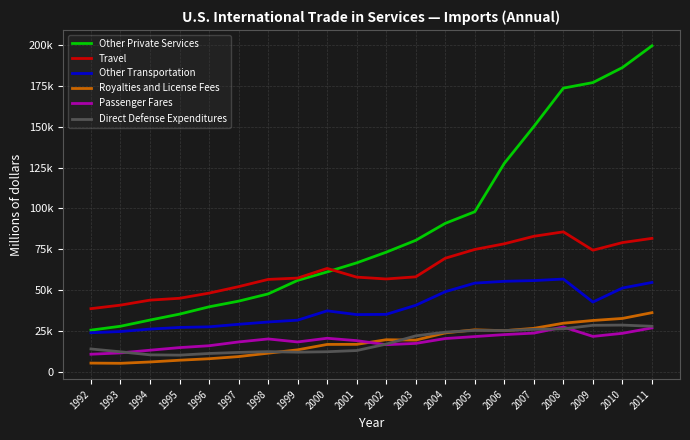

What is the lowest value of the Direct Defense Expenditures series?

10043